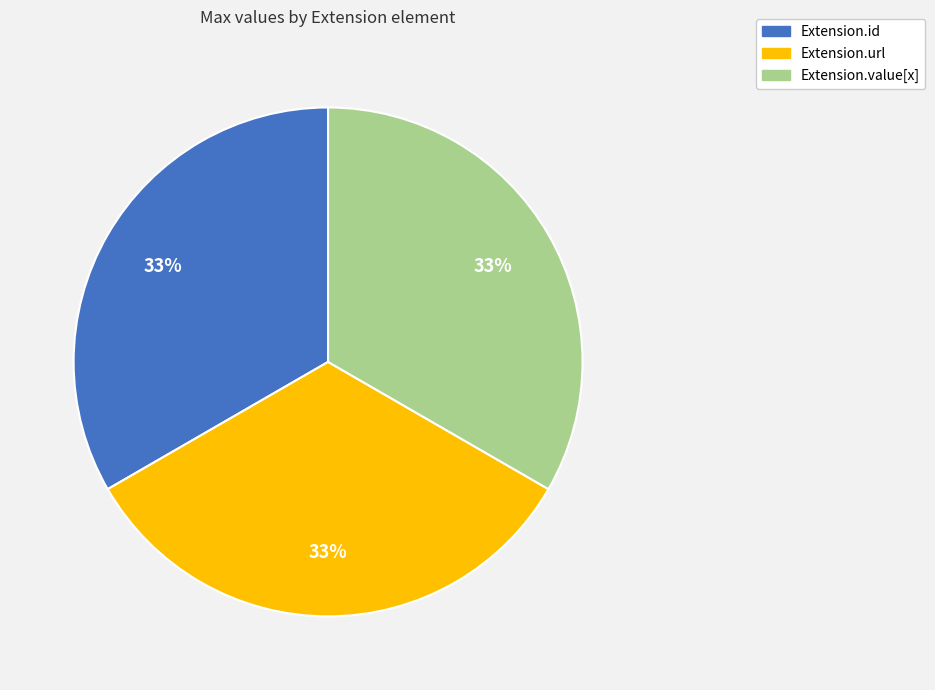

To the nearest percent, what percentage of the pie is Extension.url?

33%